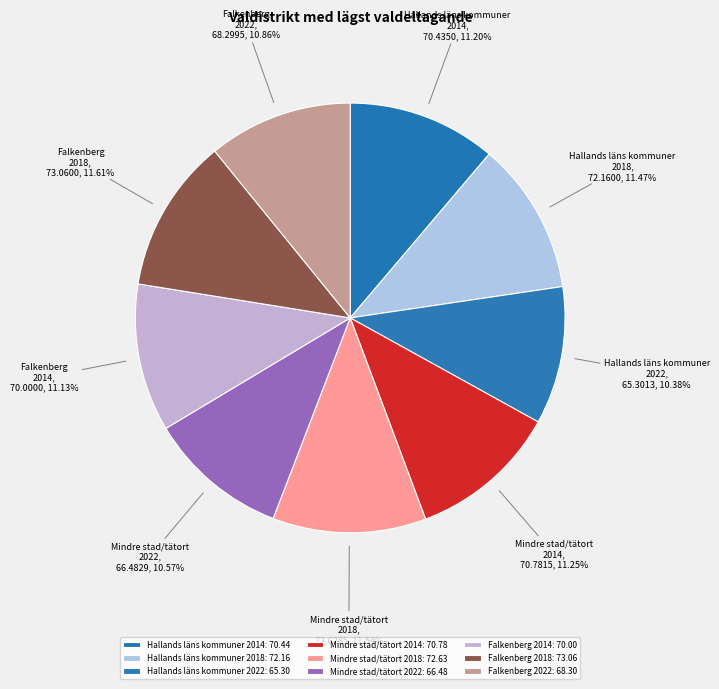

Approximately how many times larger is the value at Mindre stad/tätort 2018 compared to Mindre stad/tätort 2014?

1.0